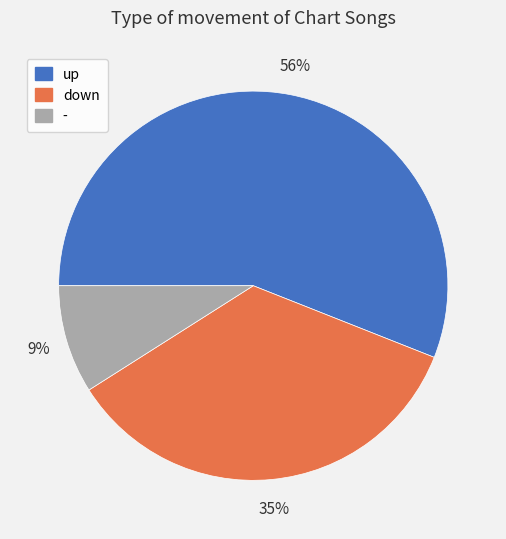

What is the smallest slice in the pie chart?

-